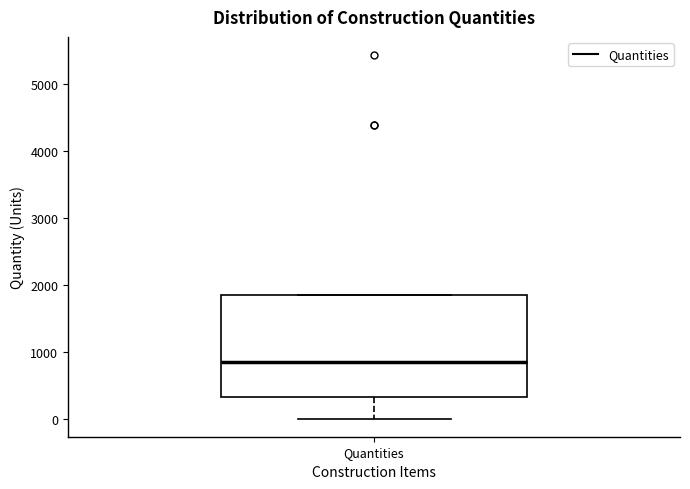

Read this box plot against the y-axis: the position of the median line, the range covered by the box, and the ends of both whiskers. The values are not printed on the chart, so give them approximately, as read against the axis.

median 800, box 300 to 1800, whiskers 0 to 1800